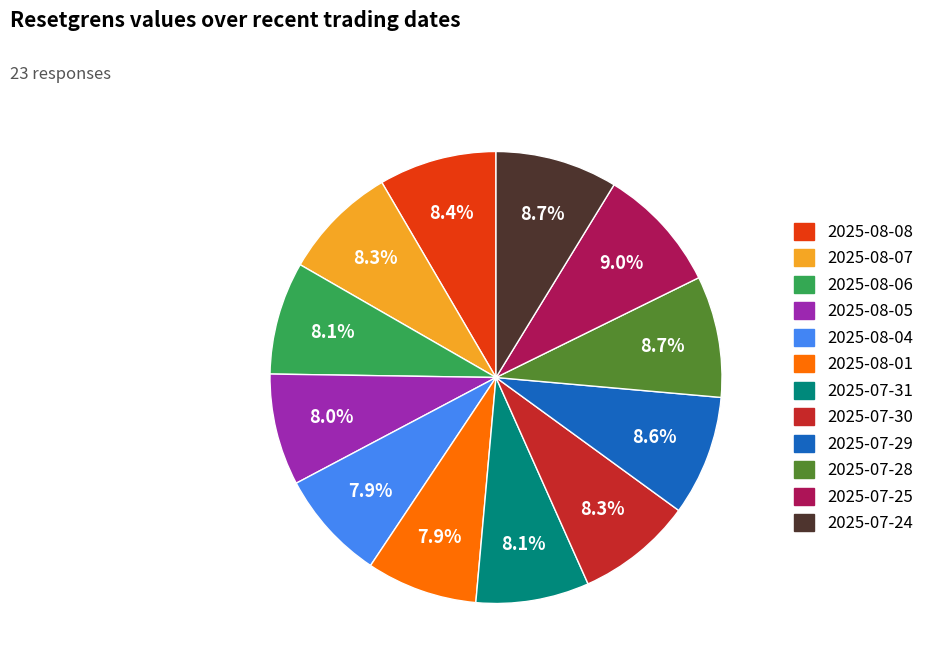

What is the ratio of the value at 2025-08-08 to the value at 2025-08-07?

1.0